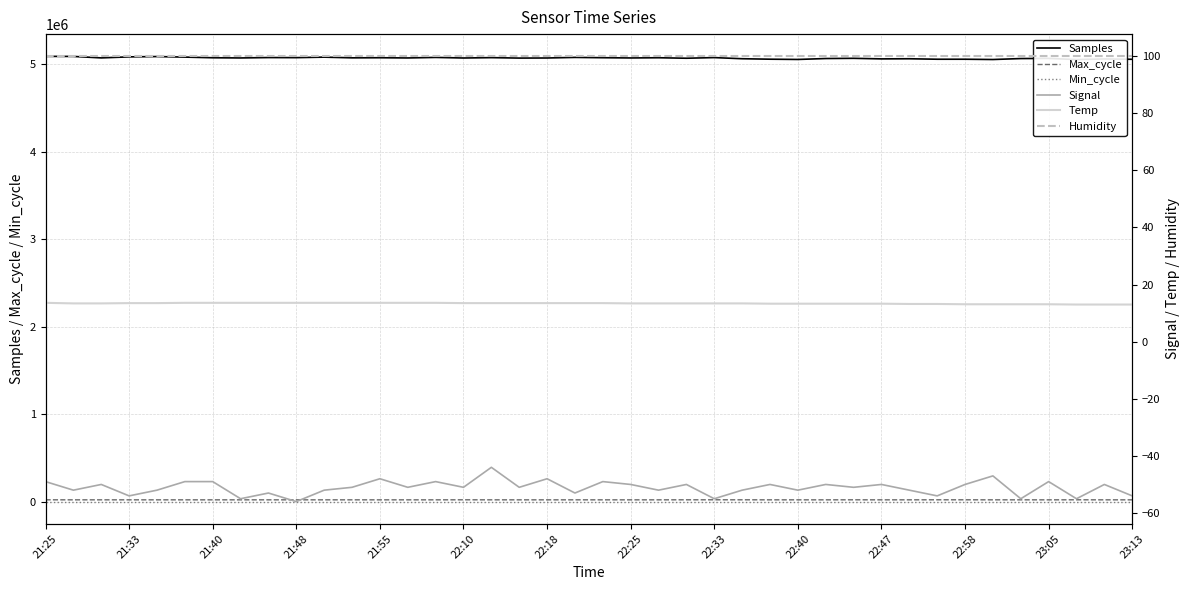

Where is Humidity nearest to the value 99?

21:25